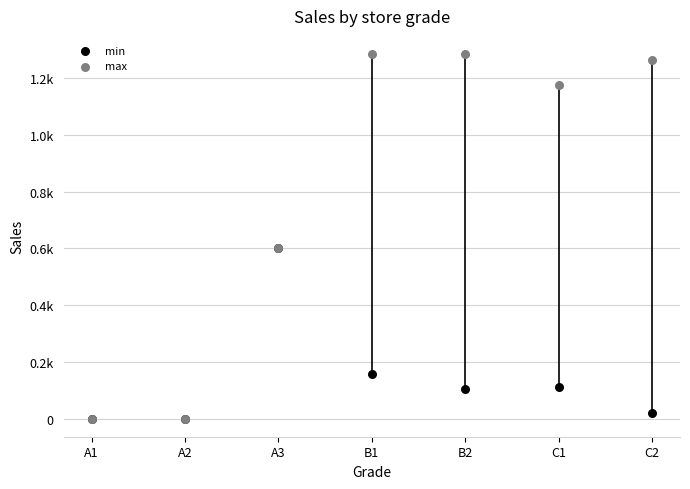

What are all the series names shown in the legend?

min, max